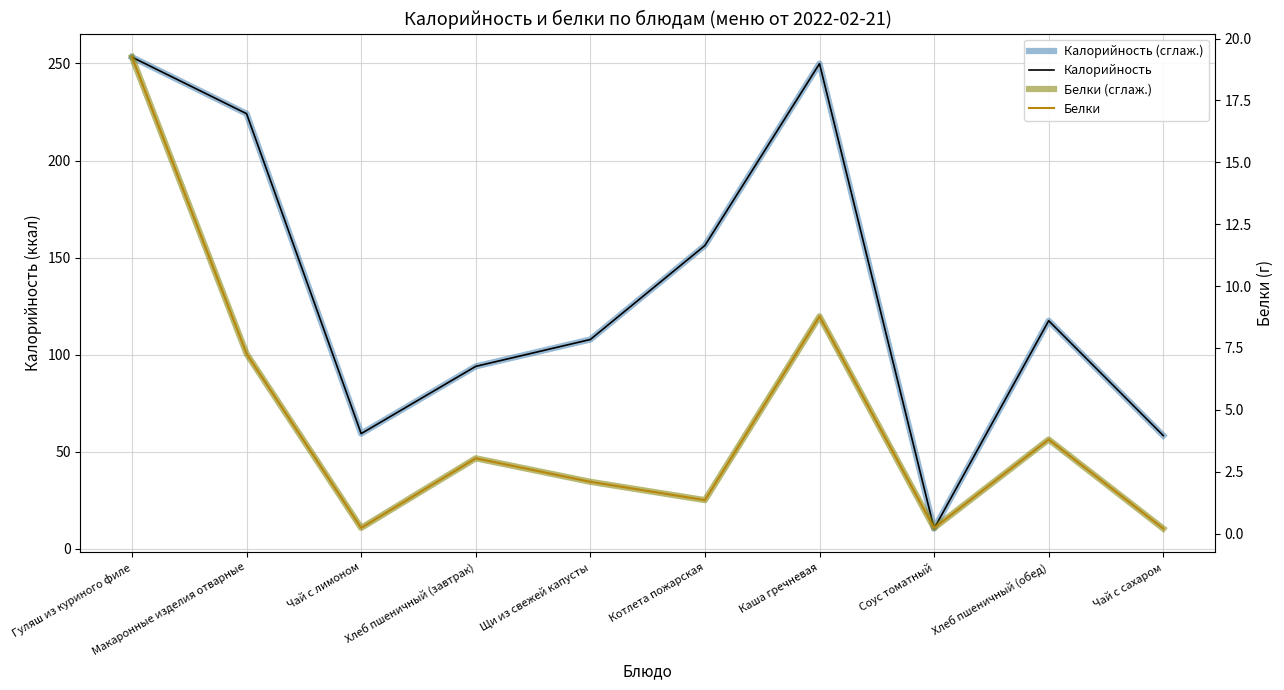

Rank the categories by Белки (сглаж.) value from highest to lowest.

Гуляш из куриного филе, Каша гречневая, Макаронные изделия отварные, Хлеб пшеничный (обед), Хлеб пшеничный (завтрак), Щи из свежей капусты, Котлета пожарская, Чай с лимоном, Соус томатный, Чай с сахаром